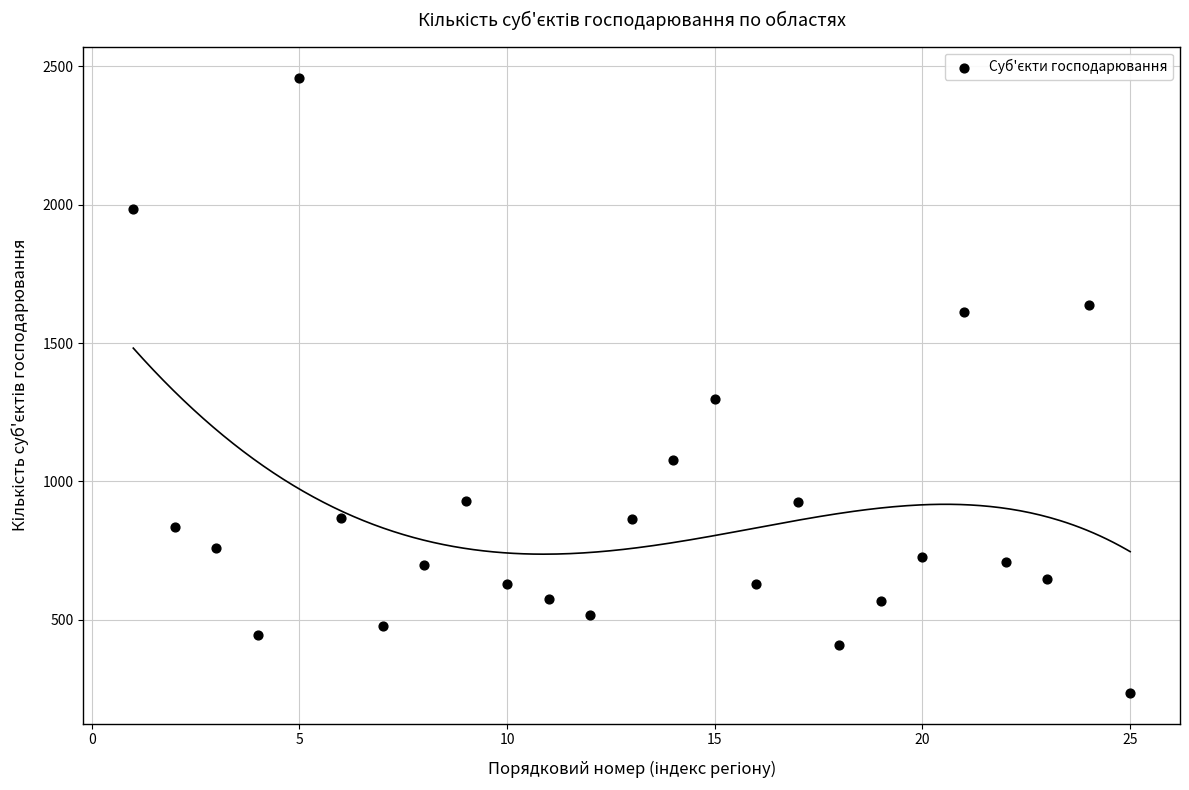

What is the range of X values (max minus min)?

24